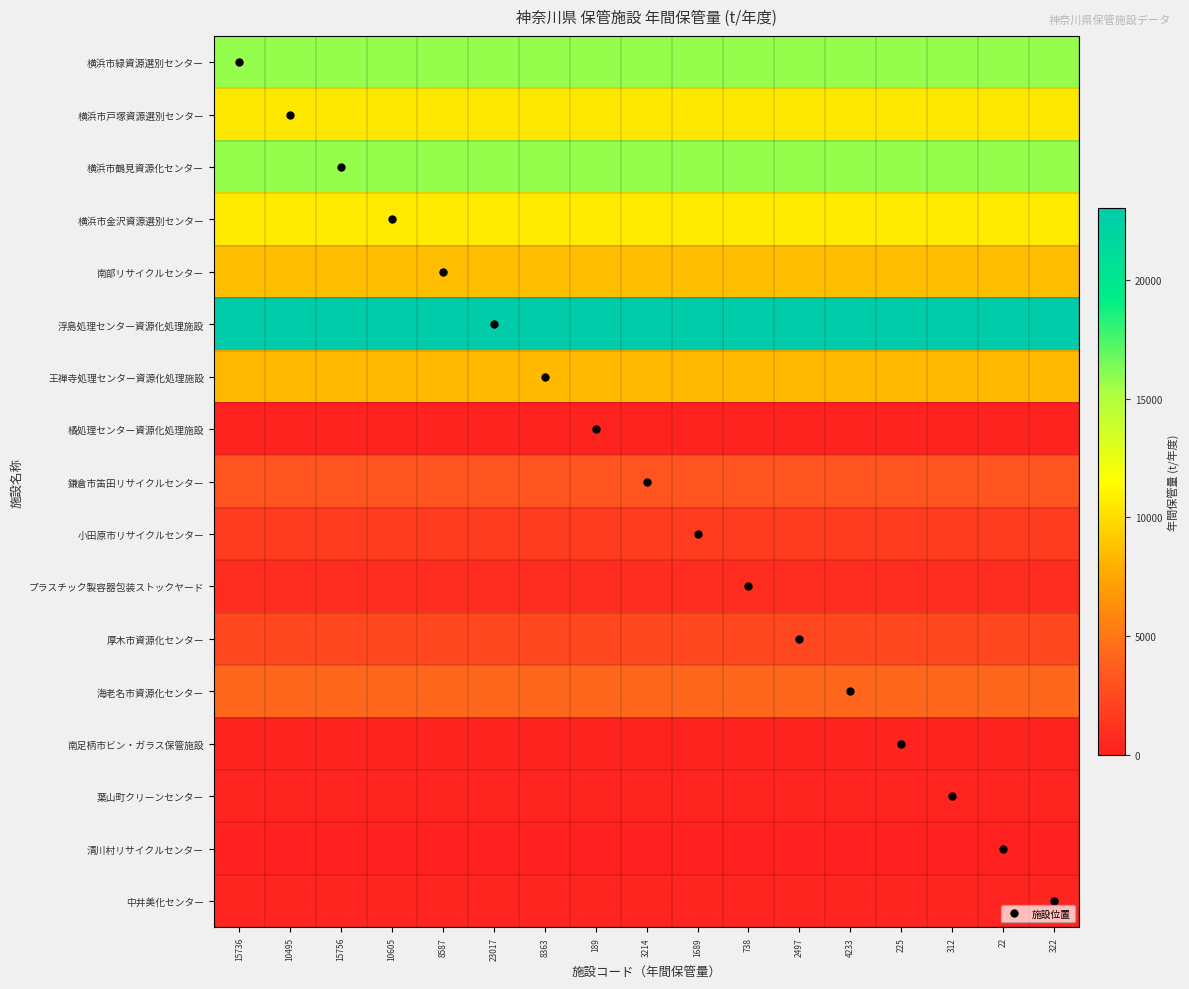

What is the spread (max minus min) of values at 322?

22995